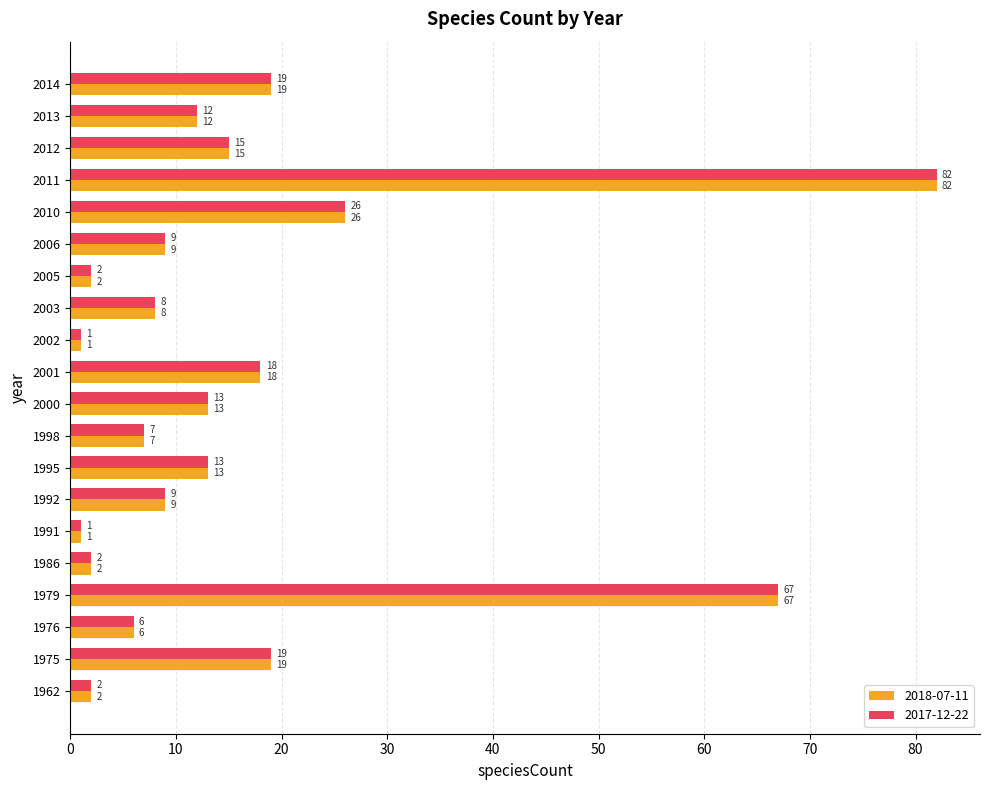

True or false: 2018-07-11 has a value of 33 at 2014.

False